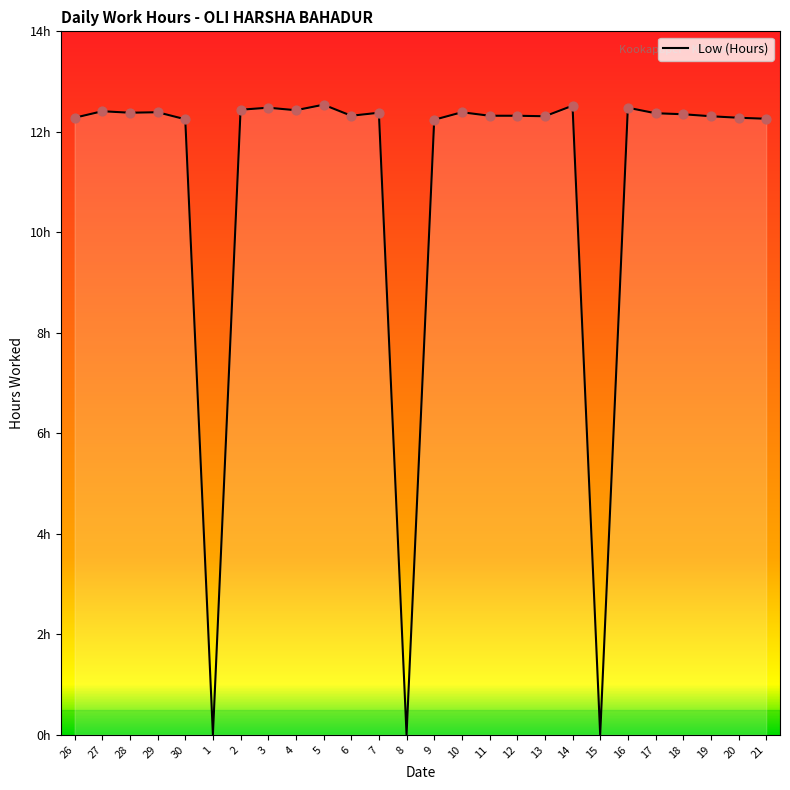

What is the ratio of the value at 16 to the value at 13?

1.0